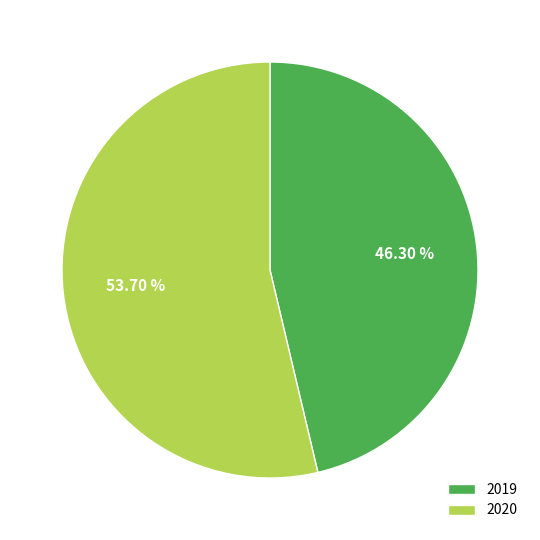

How many segments does this pie chart have?

2